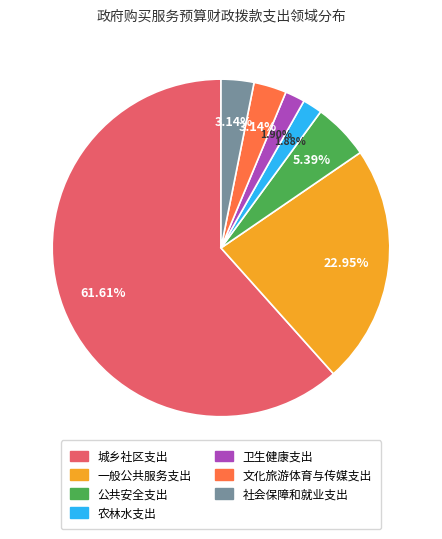

What percentage is the 农林水支出 slice, to the nearest percent?

2%